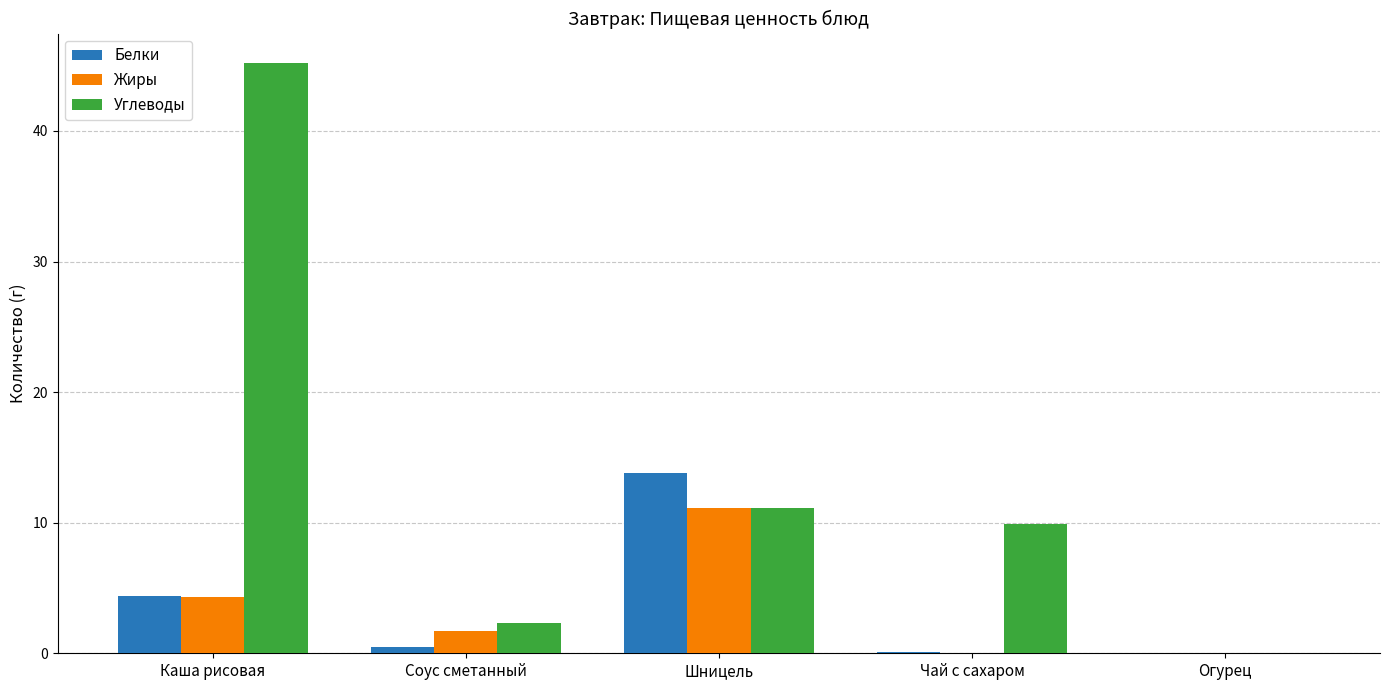

Are the bars horizontal?

No